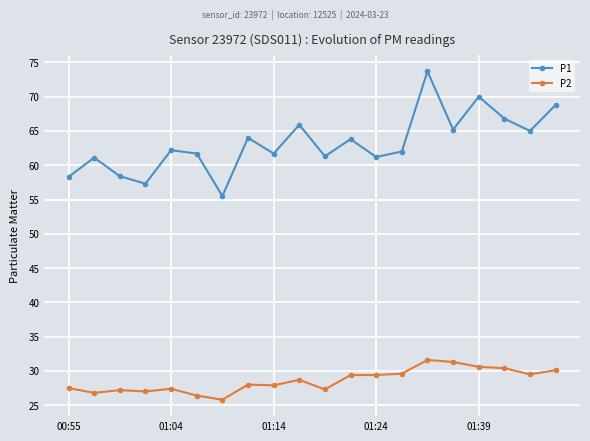

Which series has the largest range (max minus min)?

P1